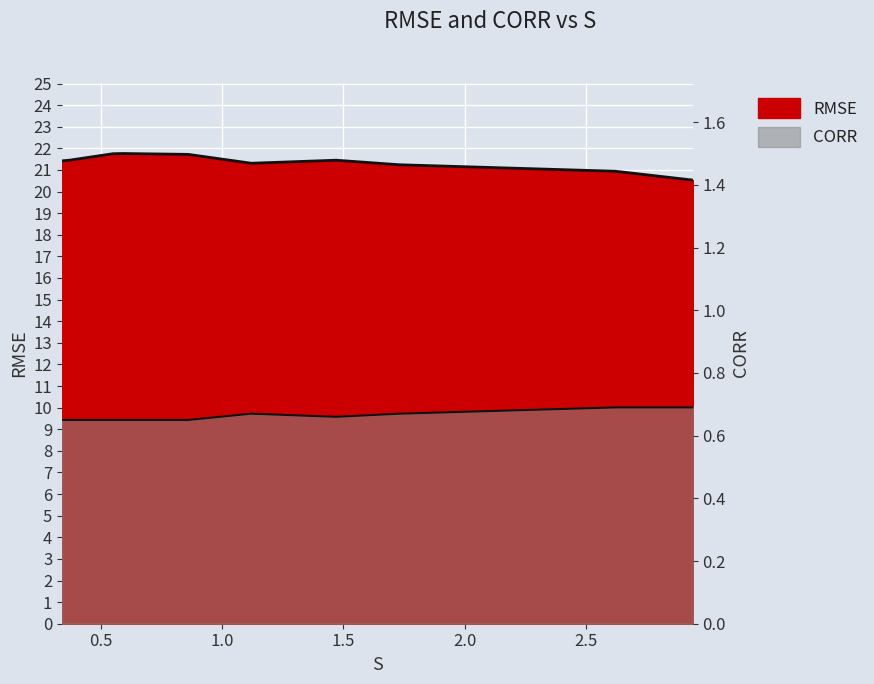

True or false: RMSE and CORR cross at least once.

False